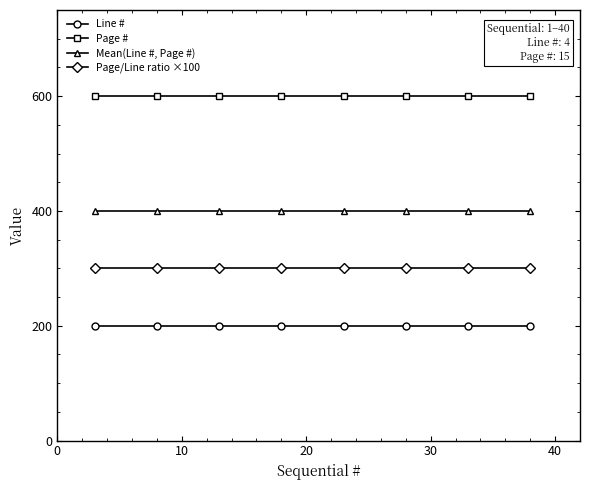

Which series has the largest total across all categories?

Page #